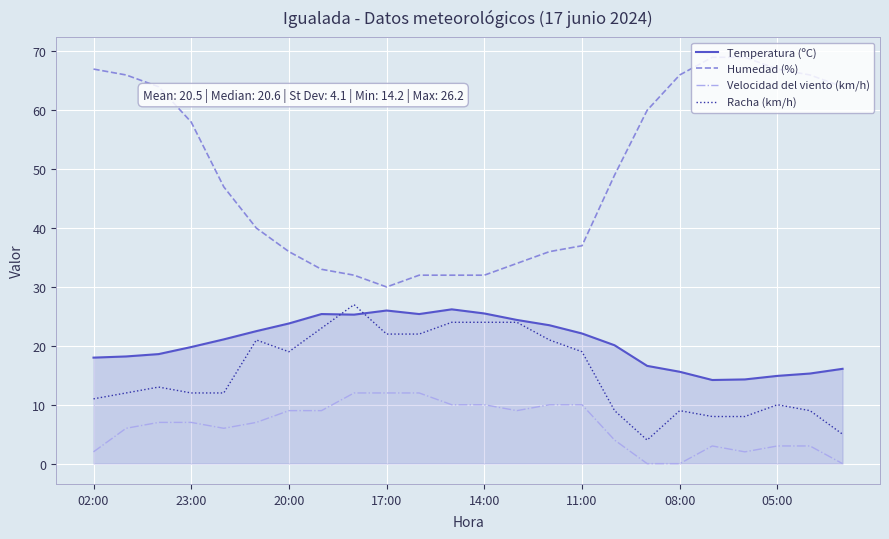

What is the highest value of the Racha (km/h) series?

27.0